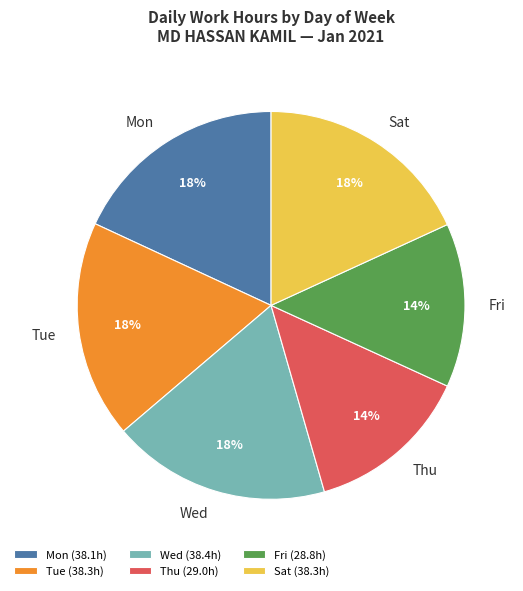

To the nearest percent, what portion does Fri represent?

14%